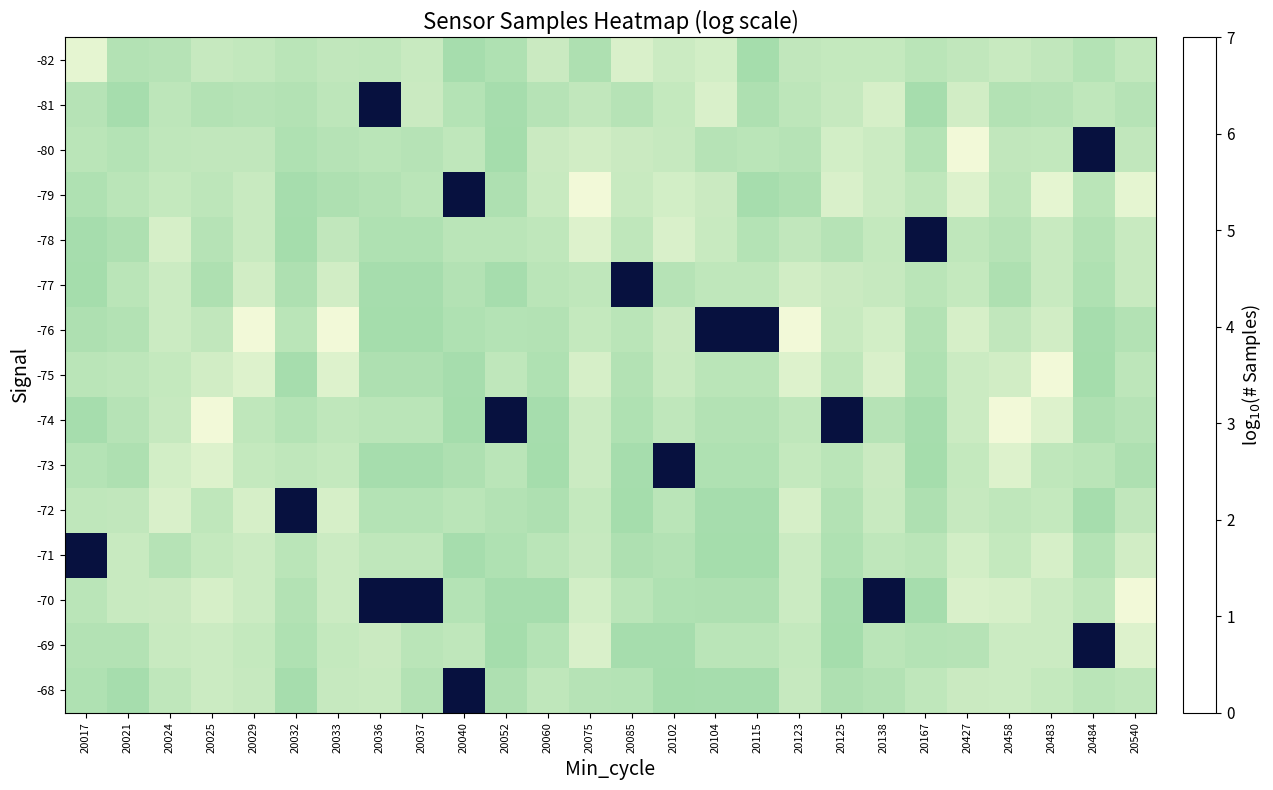

Rank the series at 20102 from lowest to highest value.

-73, -68, -69, -70, -71, -77, -72, -74, -81, -80, -75, -76, -82, -79, -78